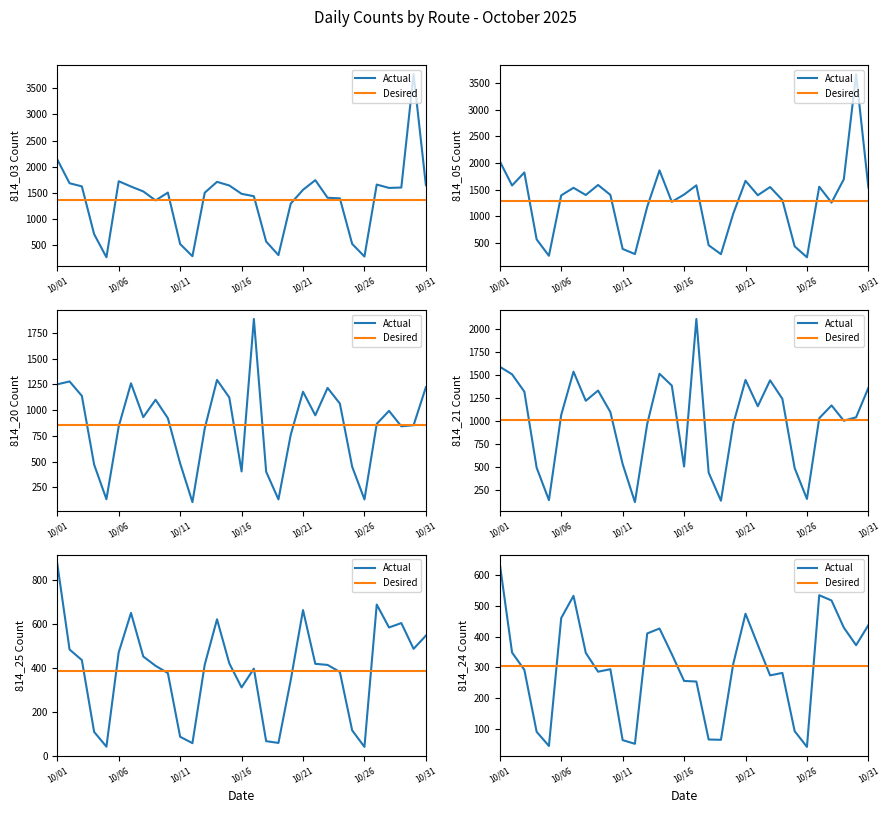

At which label is Actual closest to 339?

14